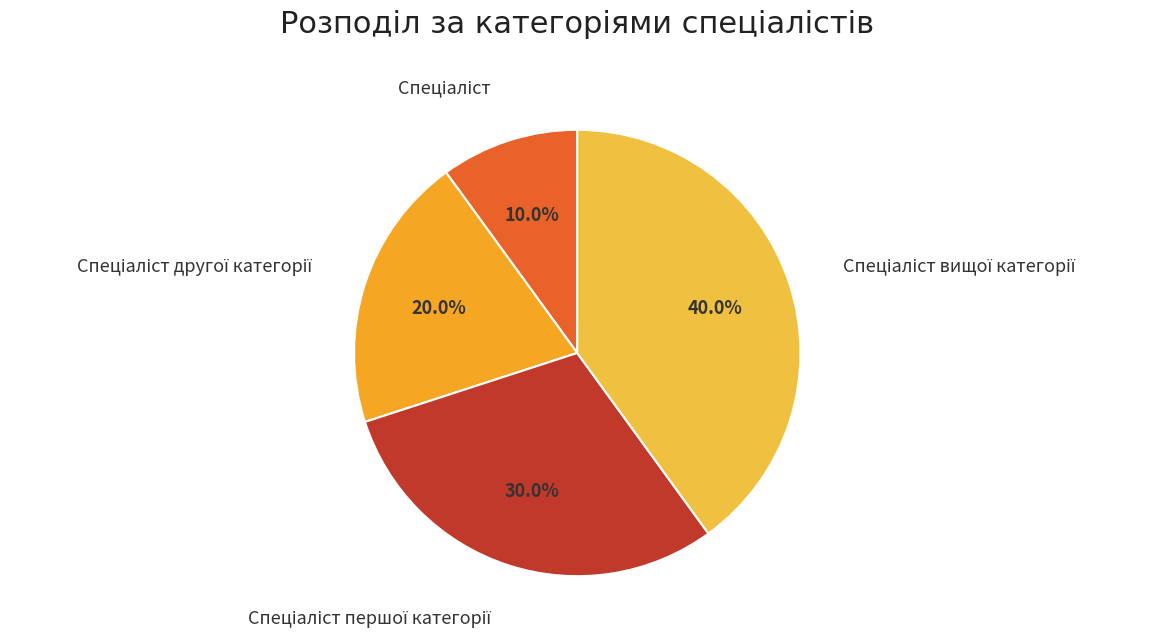

Rank the categories by value from lowest to highest.

Спеціаліст, Спеціаліст другої категорії, Спеціаліст першої категорії, Спеціаліст вищої категорії